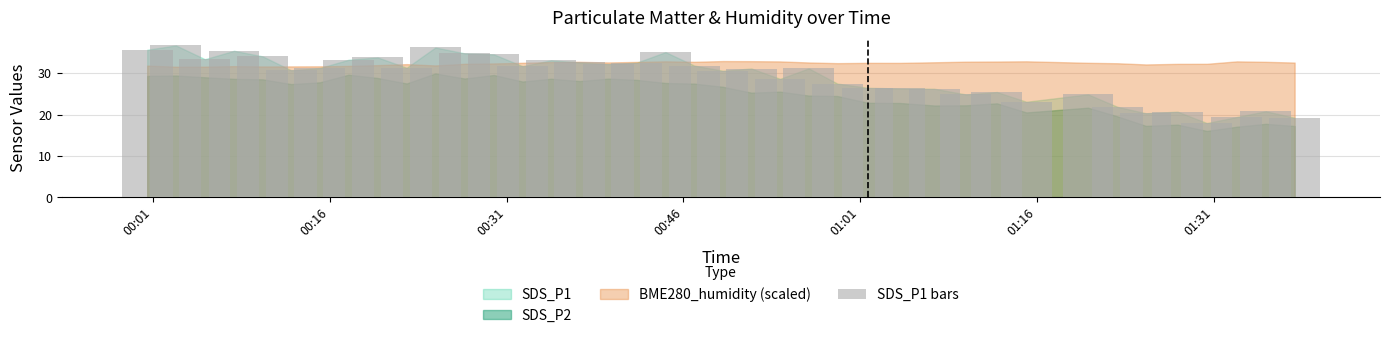

What is the value of the 33rd bar from the left?

21.9